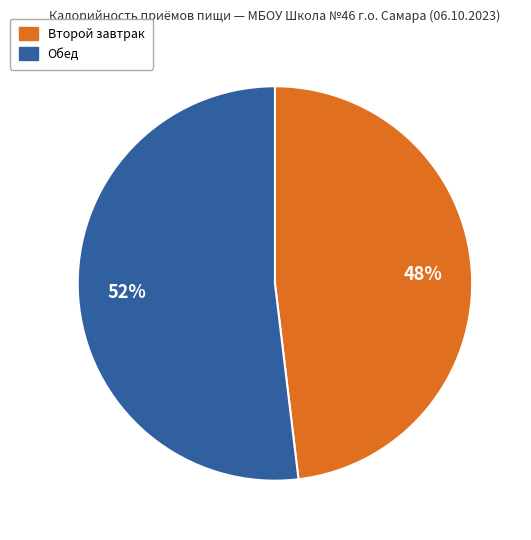

What is the ratio of the value at Обед to the value at Второй завтрак?

1.1